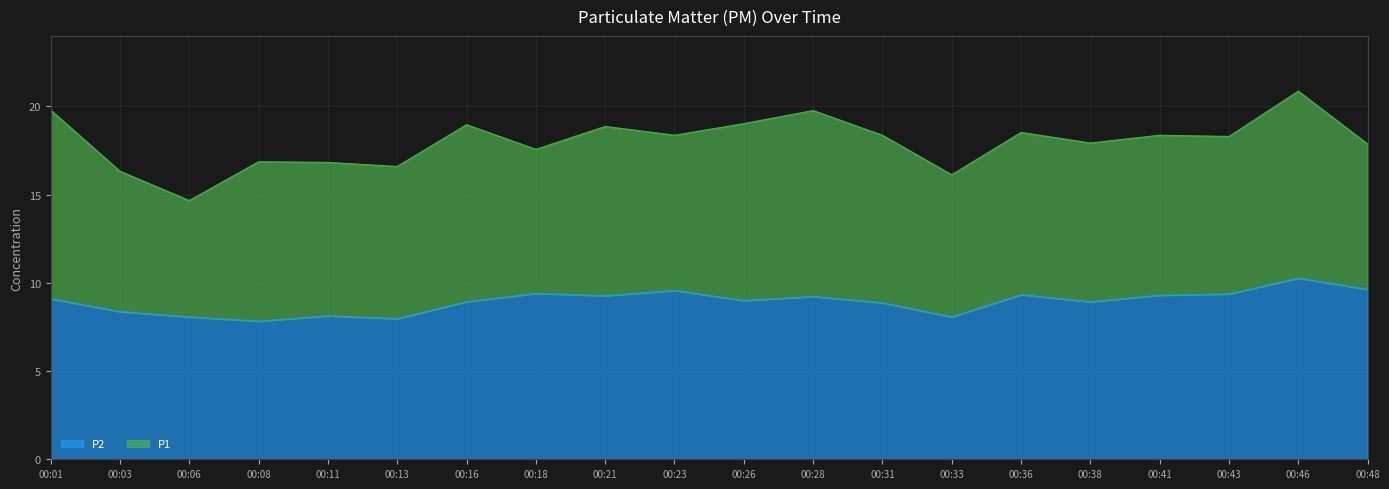

True or false: P2 and P1 intersect in this chart.

False